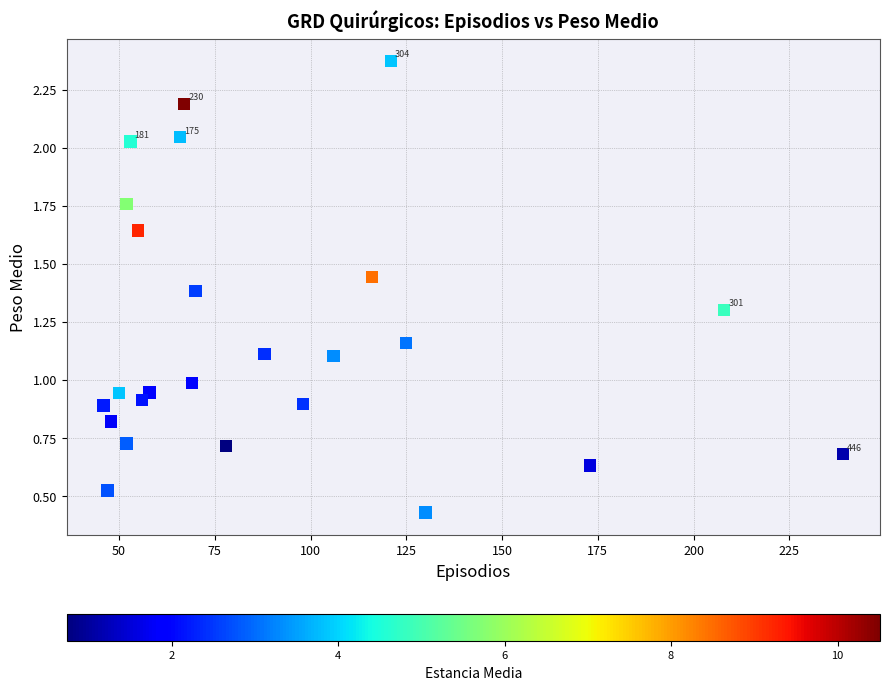

What is the range of Y values (max minus min)?

1.9